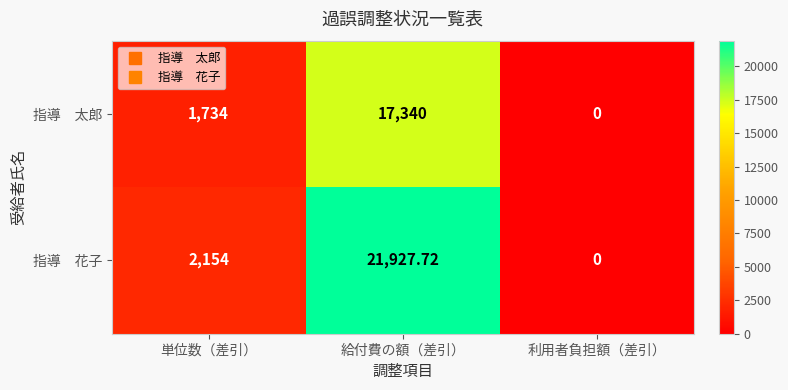

At which category is the sum across all series the highest?

給付費の額（差引）